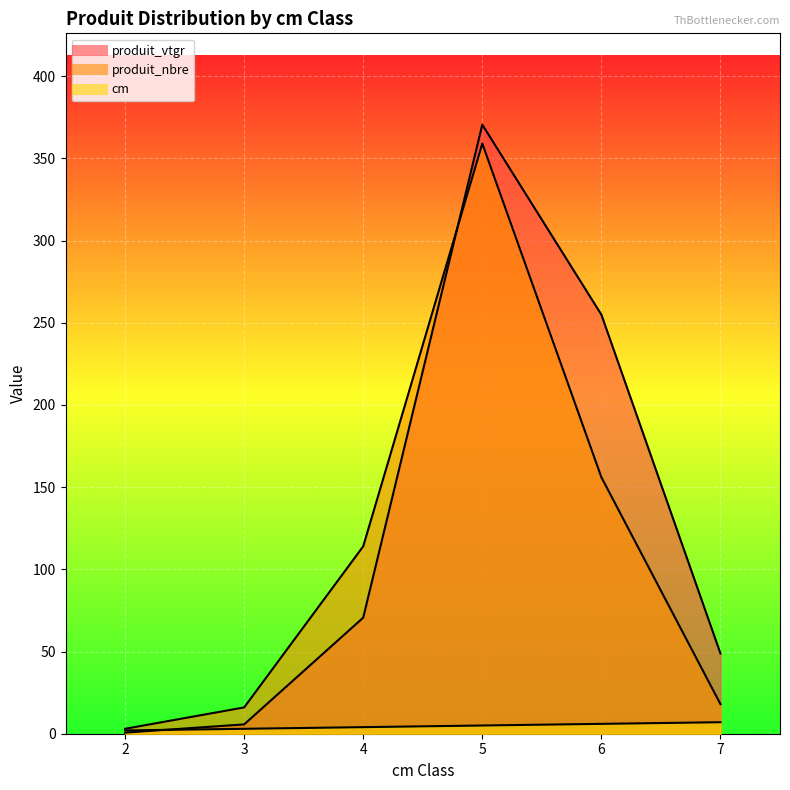

True or false: cm and produit_nbre cross at least once.

False